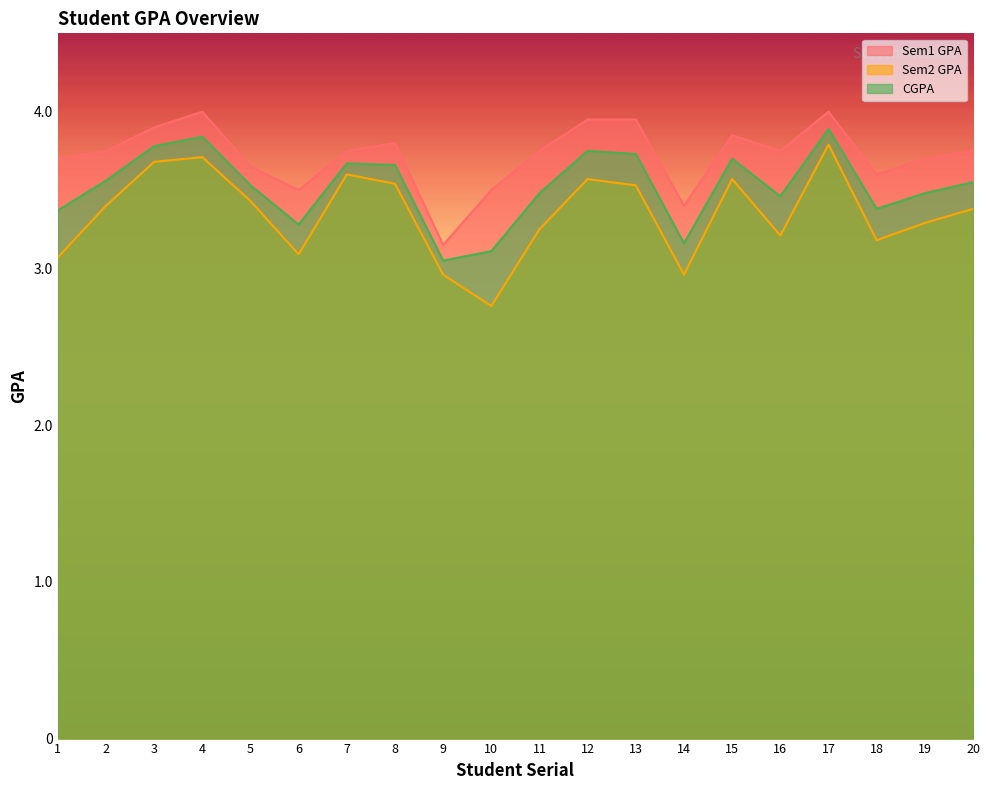

At which category is the sum across all series the highest?

17